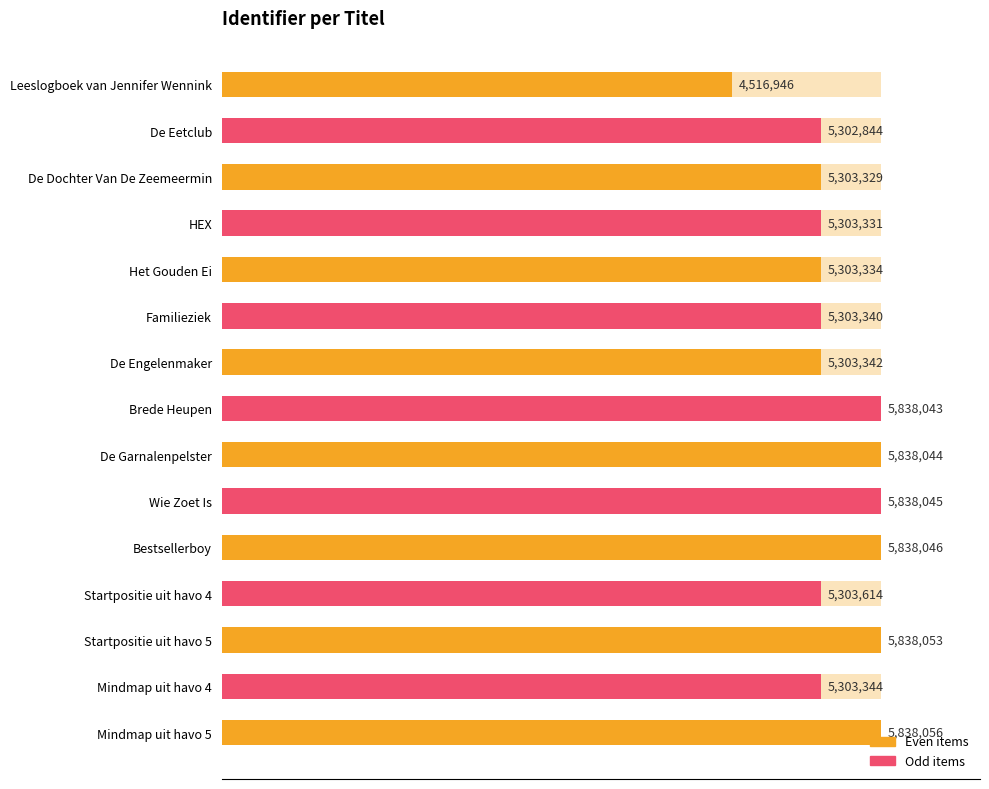

What is the value of the 15th bar from the left?

5838056